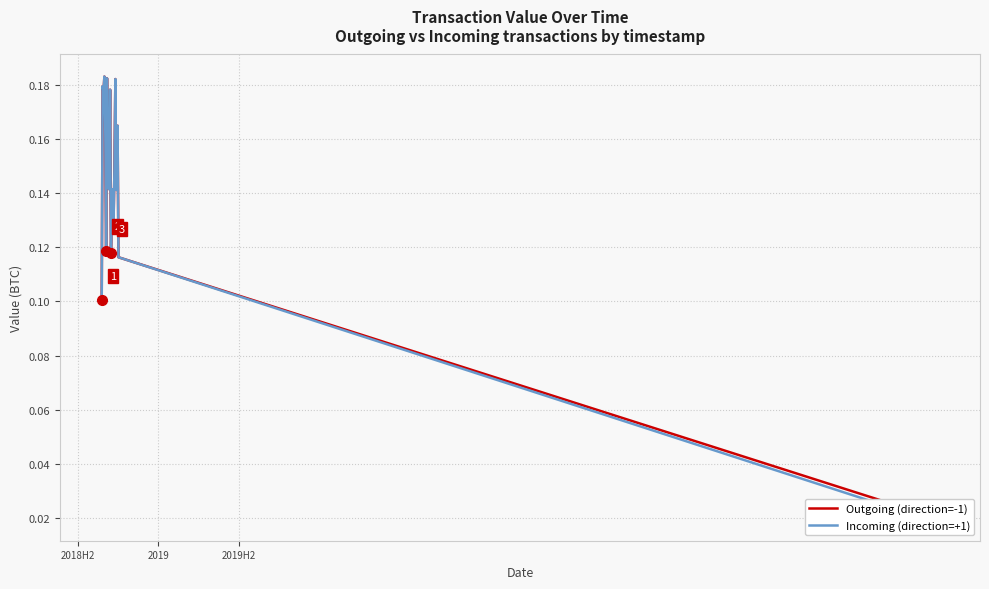

True or false: Incoming (direction=+1) has a value of 0.1 at 9.

False